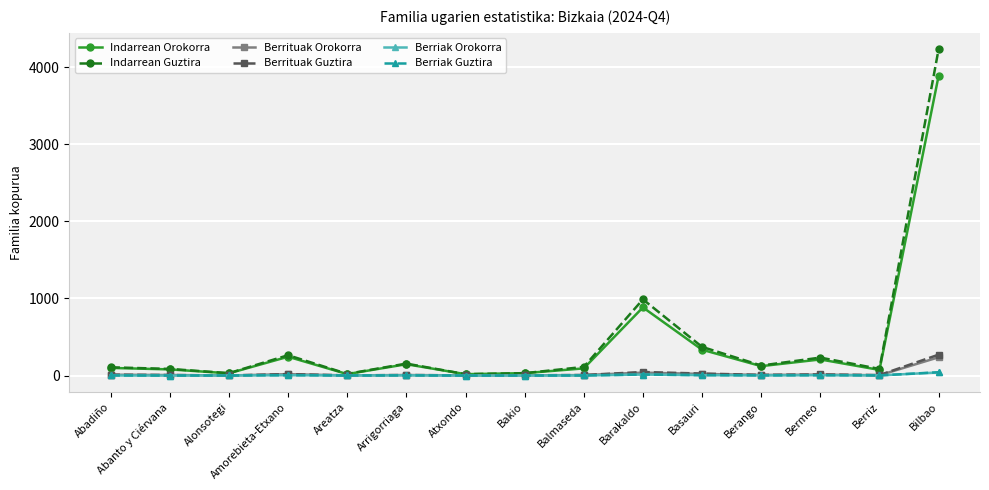

Which series has the largest range (max minus min)?

Indarrean Guztira